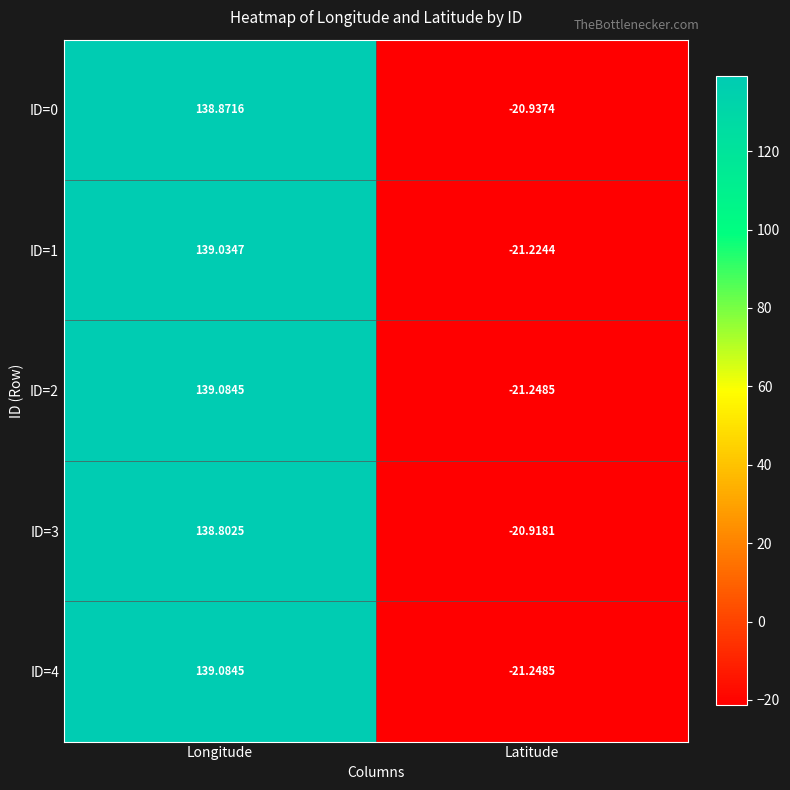

Is the value of ID=3 at Longitude greater than the value of ID=1 at Latitude?

Yes